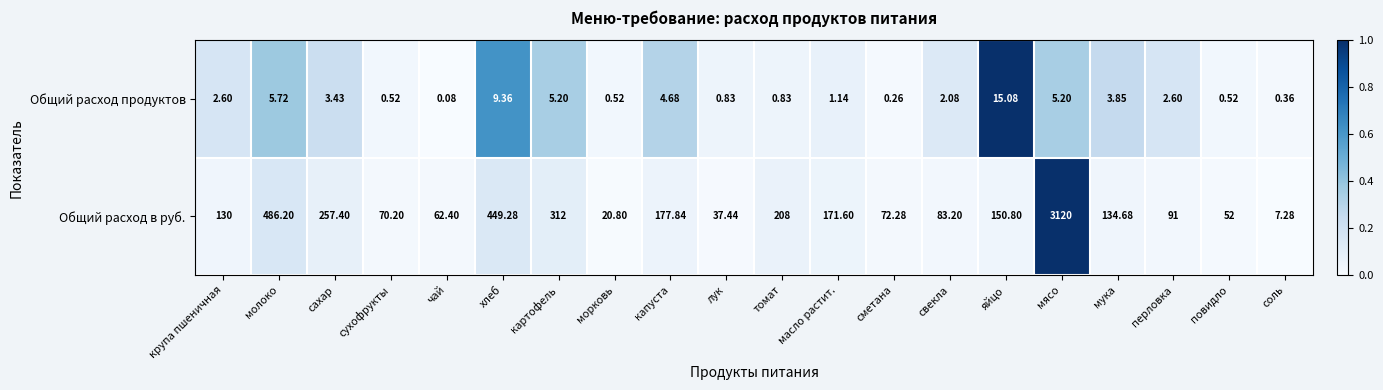

Which series has the largest total across all categories?

Общий расход в руб.